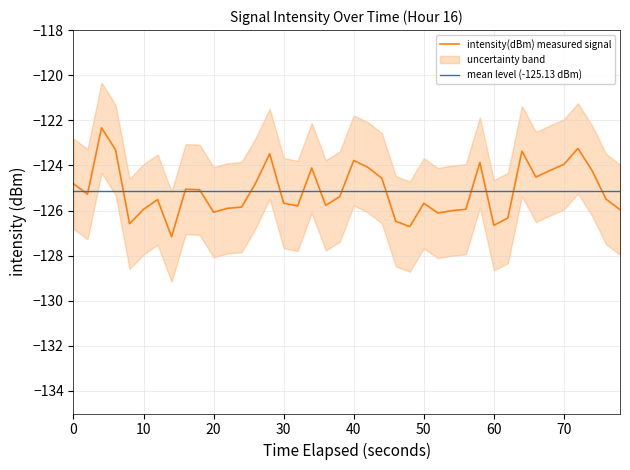

The value of intensity_upper at 1 is -199.5. True or false?

False